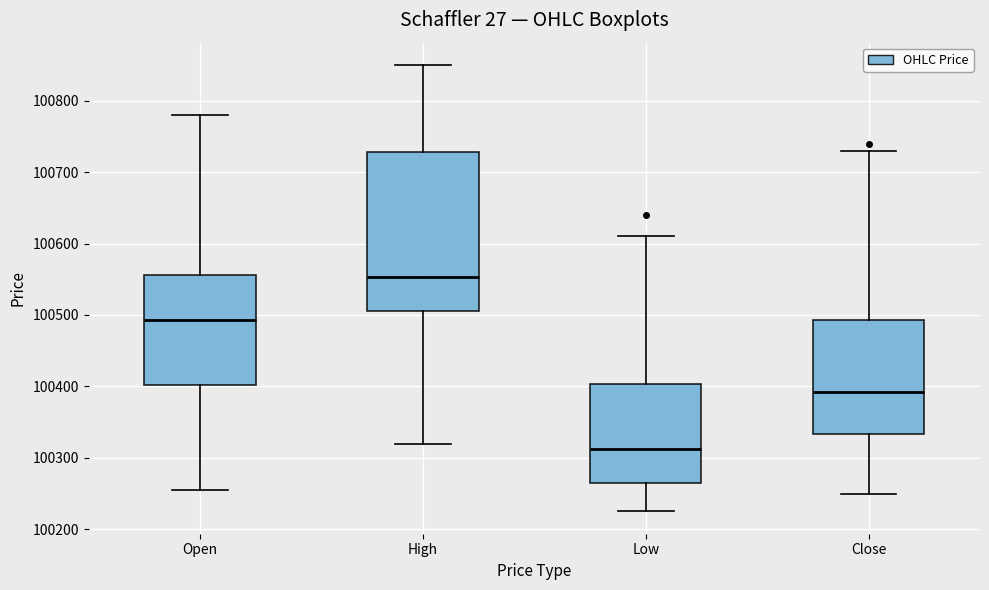

Reading left to right, read every box against the y-axis: the position of its median line, the range the box covers, and the ends of its whiskers. The values are not printed on the chart, so give them approximately, as read against the axis.

Open: median 100490, box 100400 to 100560, whiskers 100260 to 100780
High: median 100550, box 100510 to 100730, whiskers 100320 to 100850
Low: median 100310, box 100270 to 100400, whiskers 100230 to 100610
Close: median 100390, box 100330 to 100490, whiskers 100250 to 100730